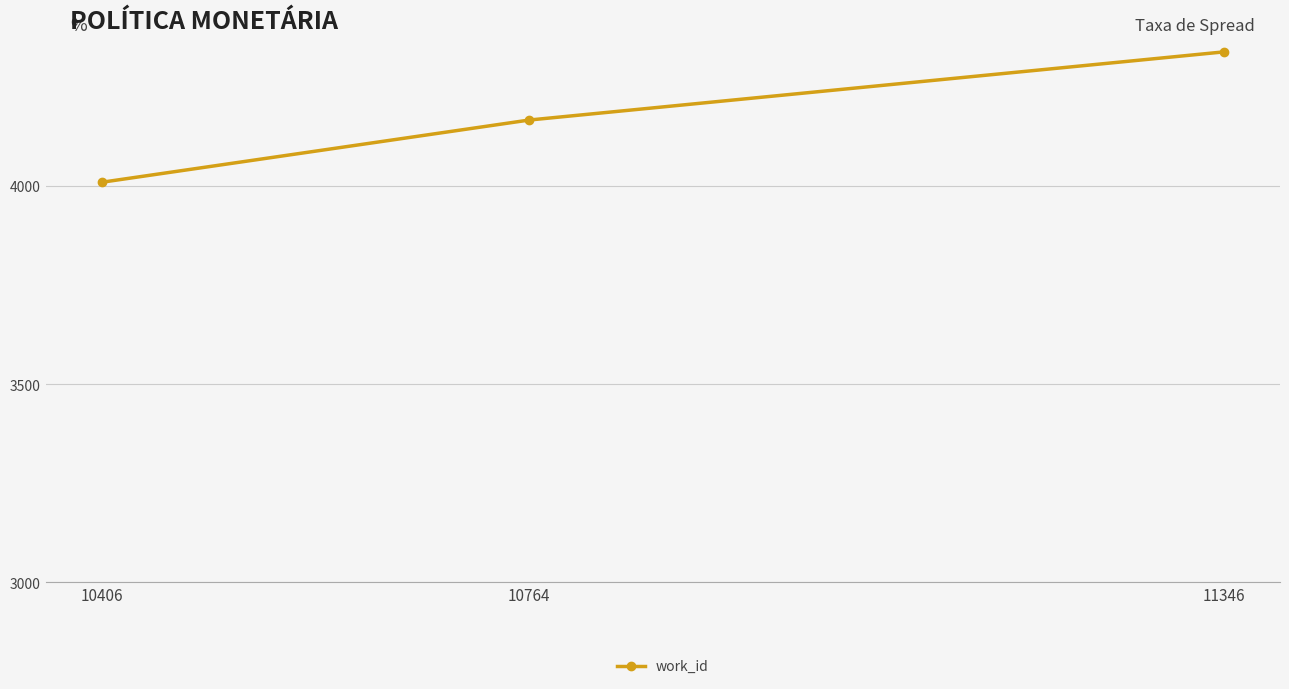

List the labels in order of value, largest first.

11346, 10764, 10406